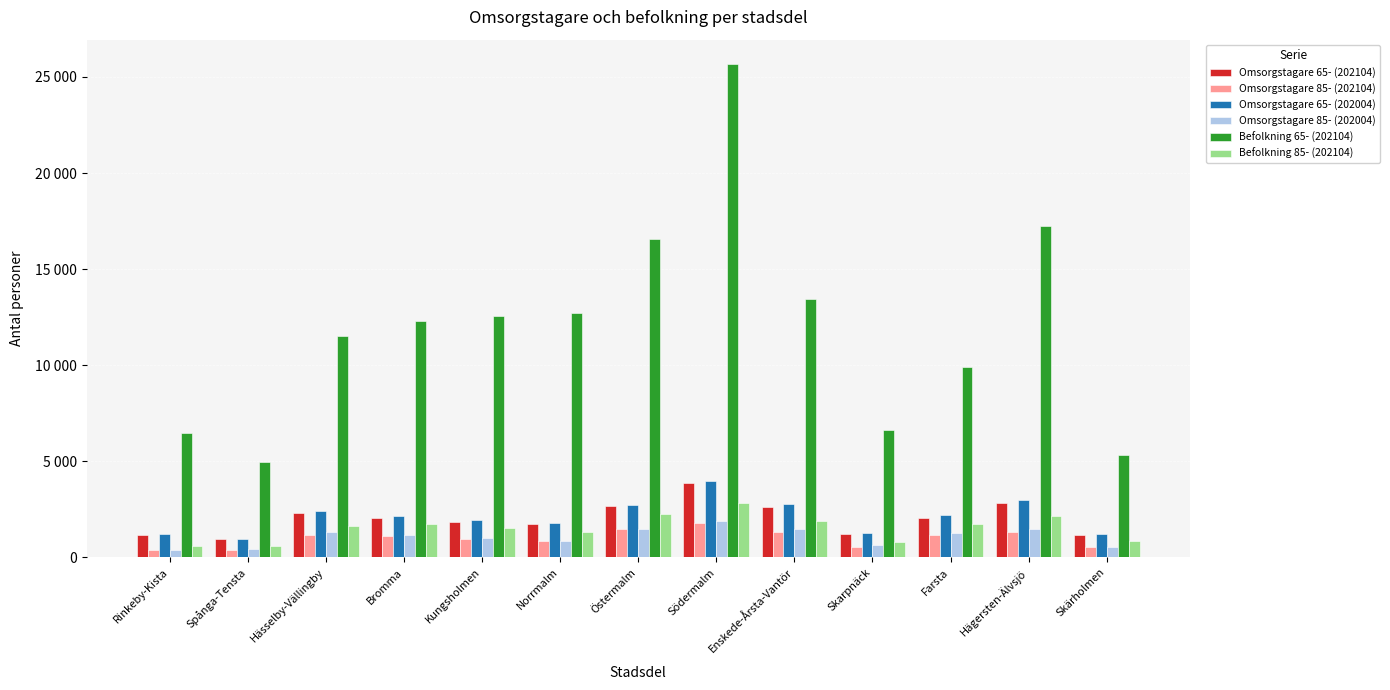

Is the value of Omsorgstagare 85- (202004) at Norrmalm greater than the value of Befolkning 85- (202104) at Kungsholmen?

No